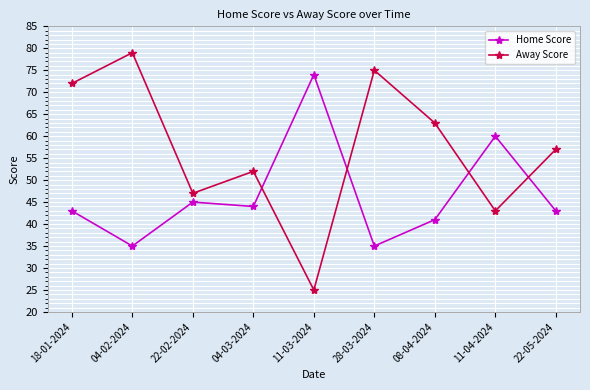

How many interior local peaks does the Home Score series have?

3